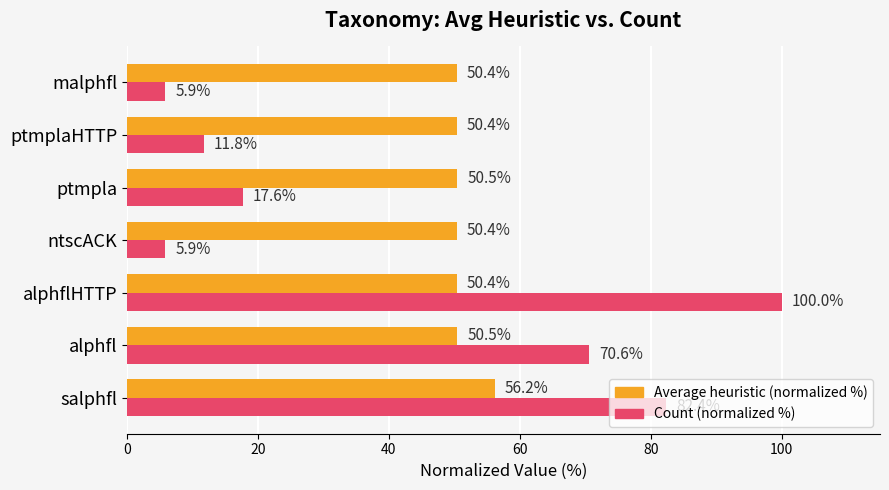

List the series in order of their peak value, highest first.

Count (normalized %), Average heuristic (normalized %)